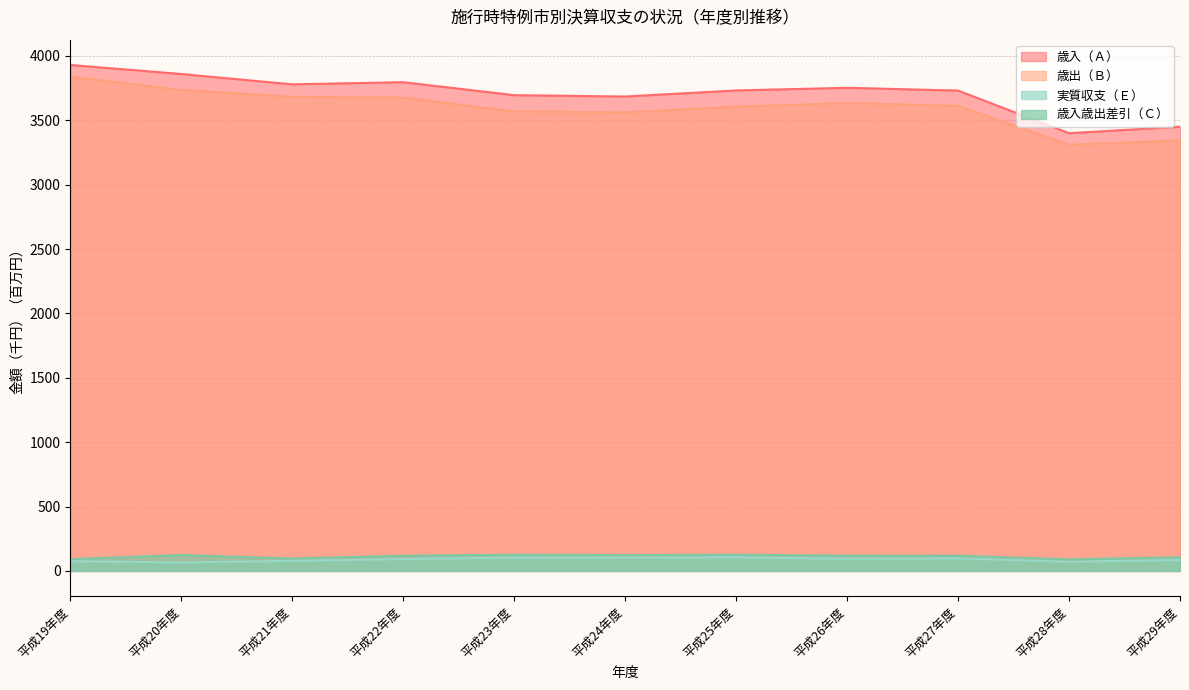

What is the approximate value of 歳出（Ｂ） at 平成20年度?

3735.1